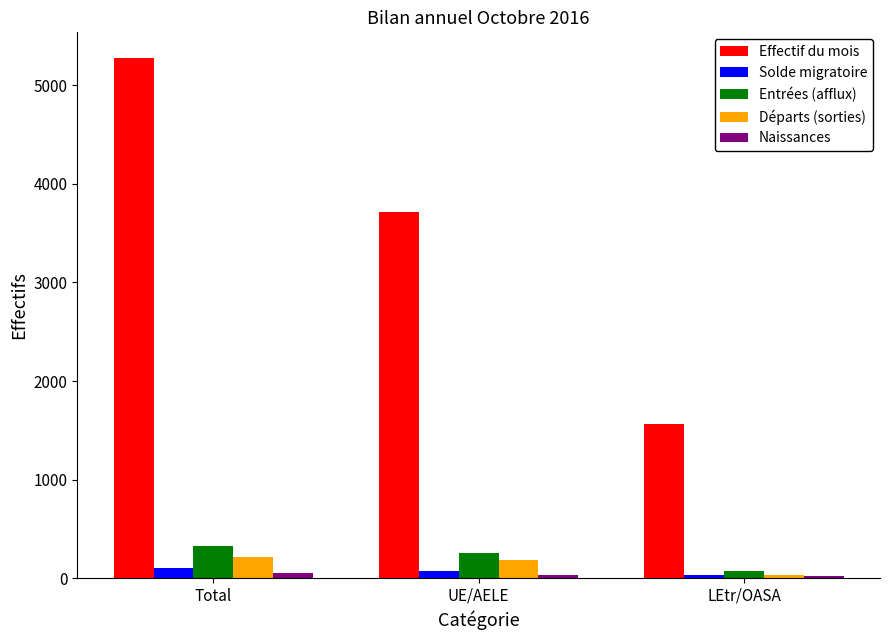

The value of Entrées (afflux) at Total is 322. True or false?

True